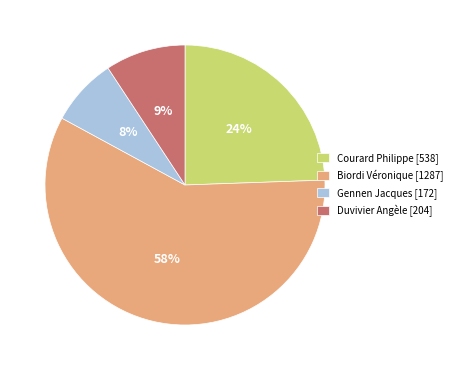

To the nearest percent, what percentage of the pie is Gennen Jacques [172]?

8%